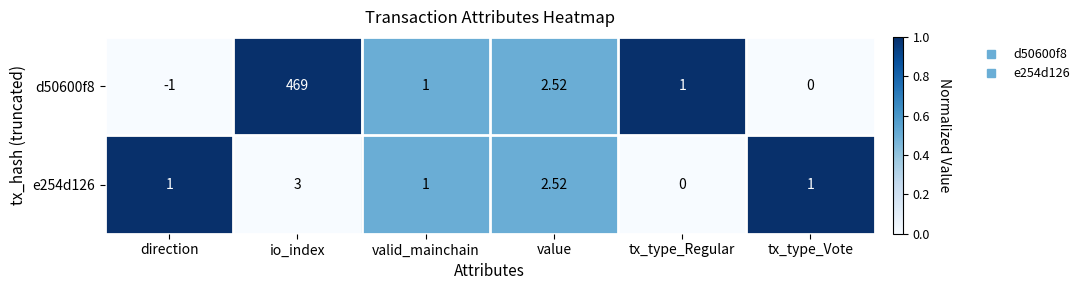

Is the value of e254d126 at valid_mainchain greater than the value of d50600f8 at direction?

Yes